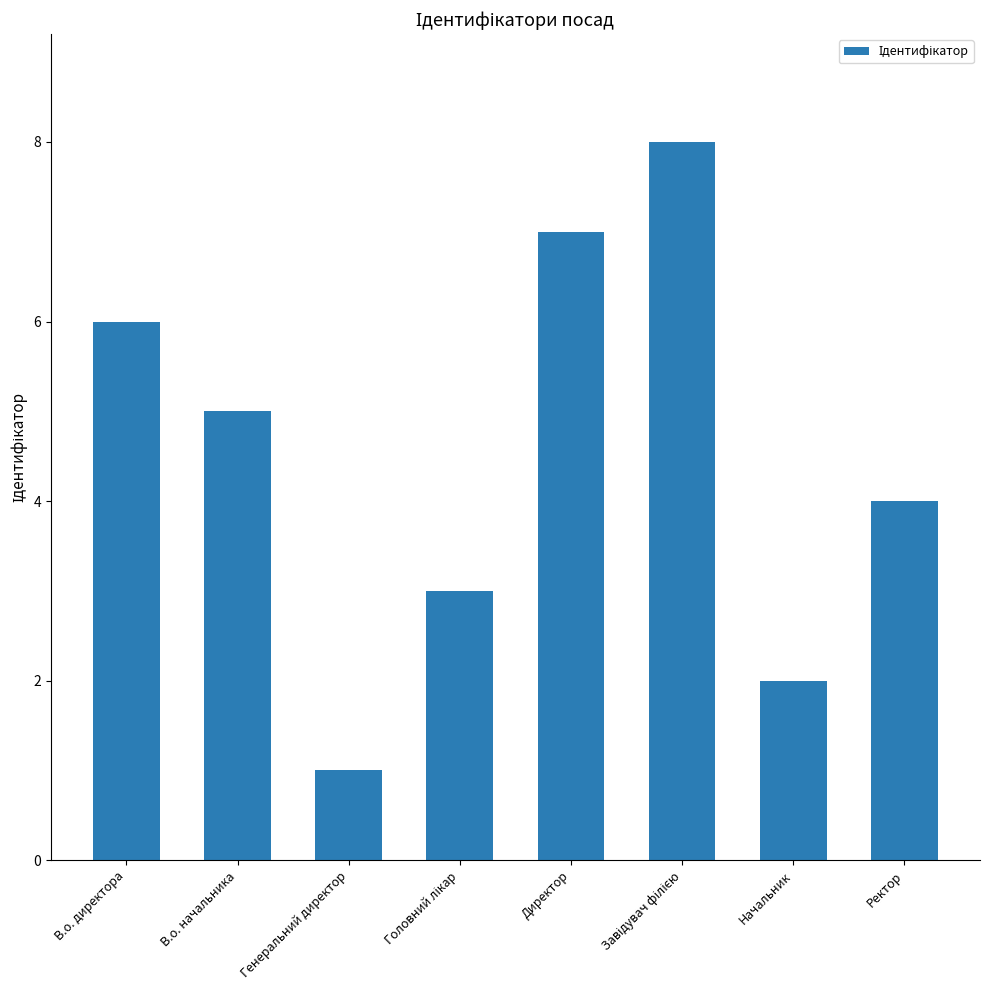

What is the label of the 6th bar from the right?

Генеральний директор